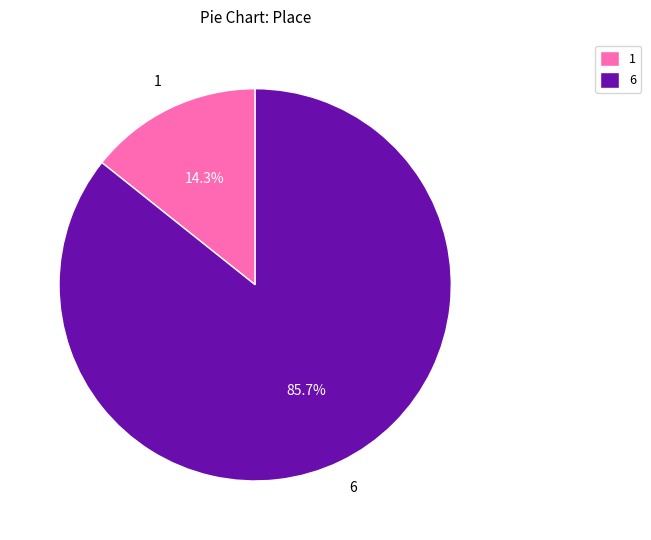

Which category accounts for the majority?

6